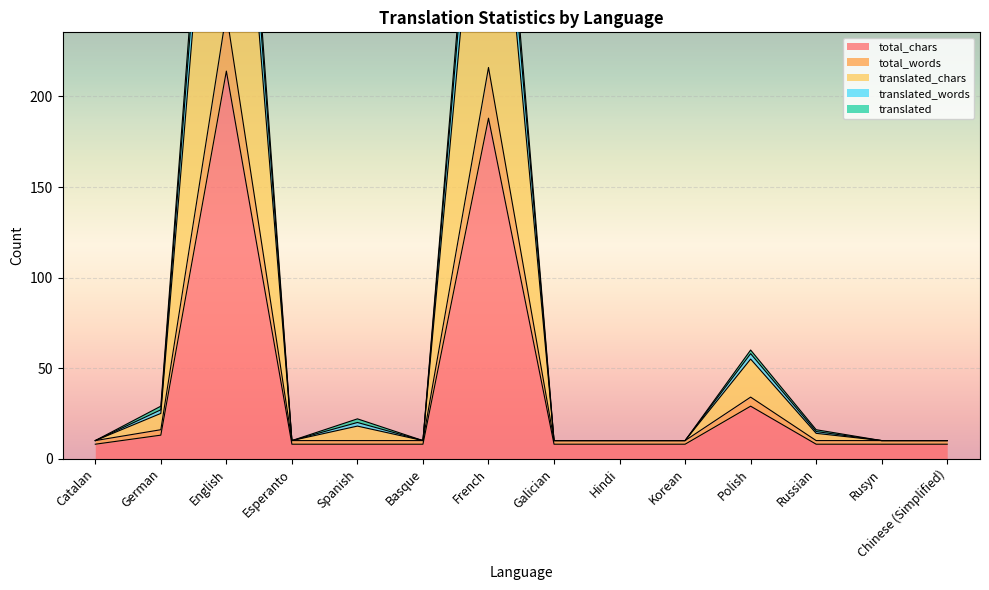

True or false: translated_words has more than 0 points higher than both neighbors.

True